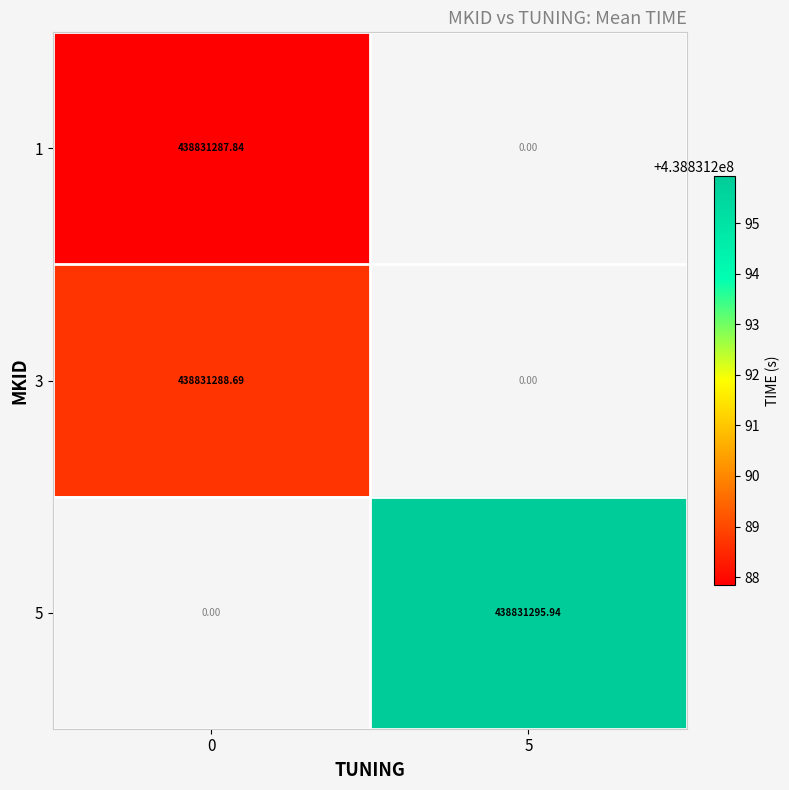

What is the greatest value displayed?

438831295.9